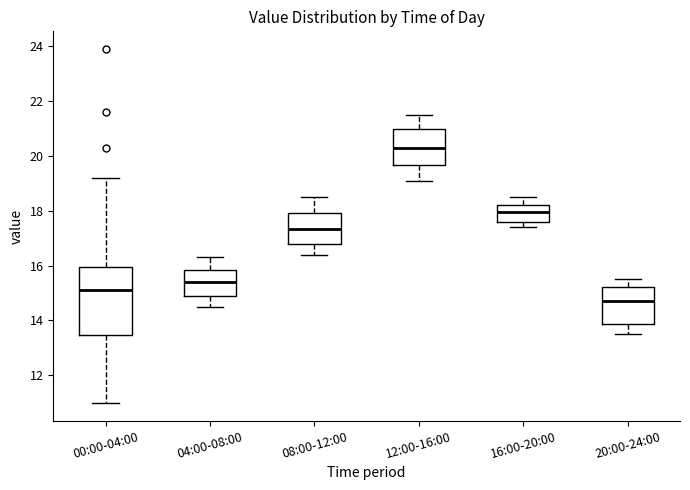

Reading left to right, read every box against the y-axis: the position of its median line, the range the box covers, and the ends of its whiskers. The values are not printed on the chart, so give them approximately, as read against the axis.

00:00-04:00: median 15.2, box 13.4 to 16.0, whiskers 11.0 to 19.2
04:00-08:00: median 15.4, box 15.0 to 15.8, whiskers 14.6 to 16.4
08:00-12:00: median 17.4, box 16.8 to 18.0, whiskers 16.4 to 18.6
12:00-16:00: median 20.4, box 19.6 to 21.0, whiskers 19.2 to 21.6
16:00-20:00: median 18.0, box 17.6 to 18.2, whiskers 17.4 to 18.6
20:00-24:00: median 14.8, box 13.8 to 15.2, whiskers 13.6 to 15.6